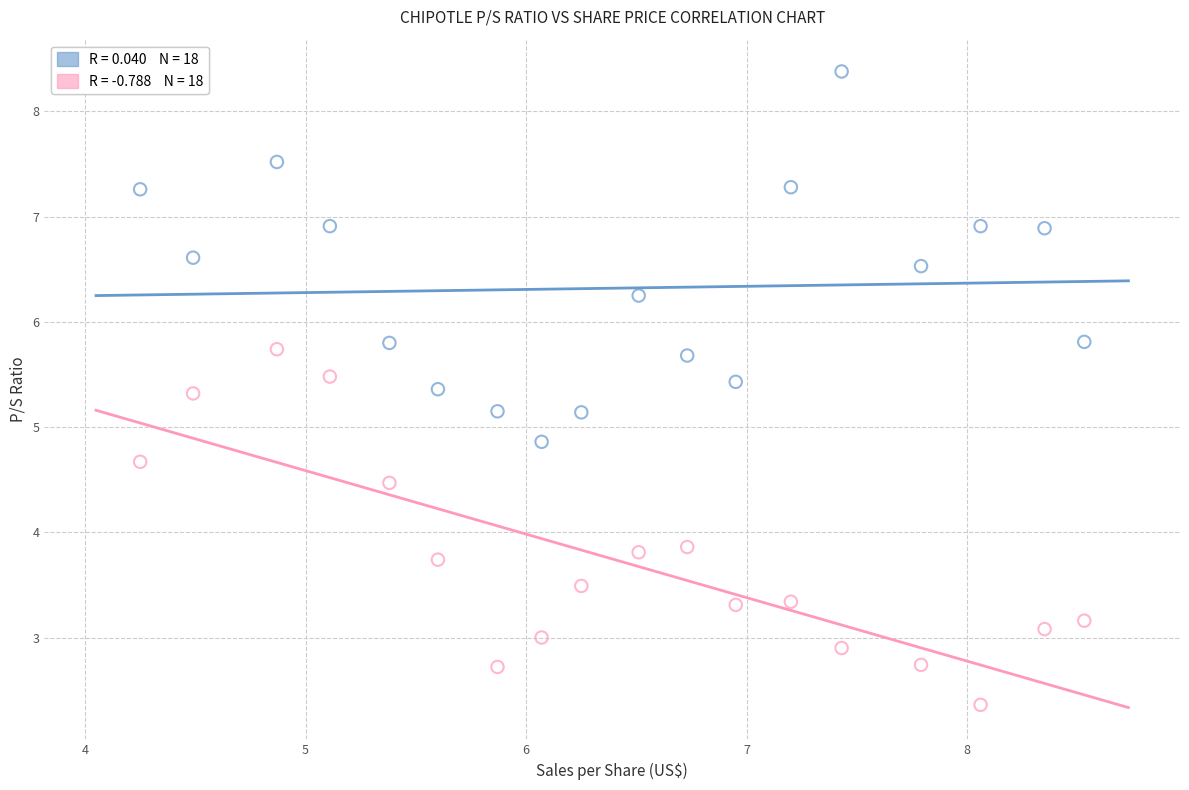

Across all data points, what is the range of X values (max minus min)?

4.3